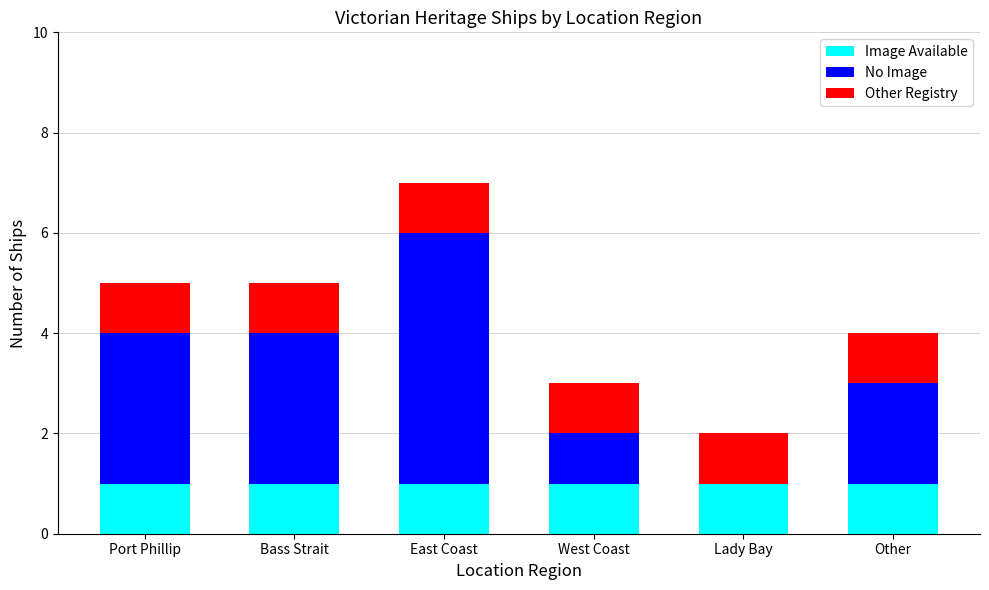

Does the chart contain stacked bars?

Yes